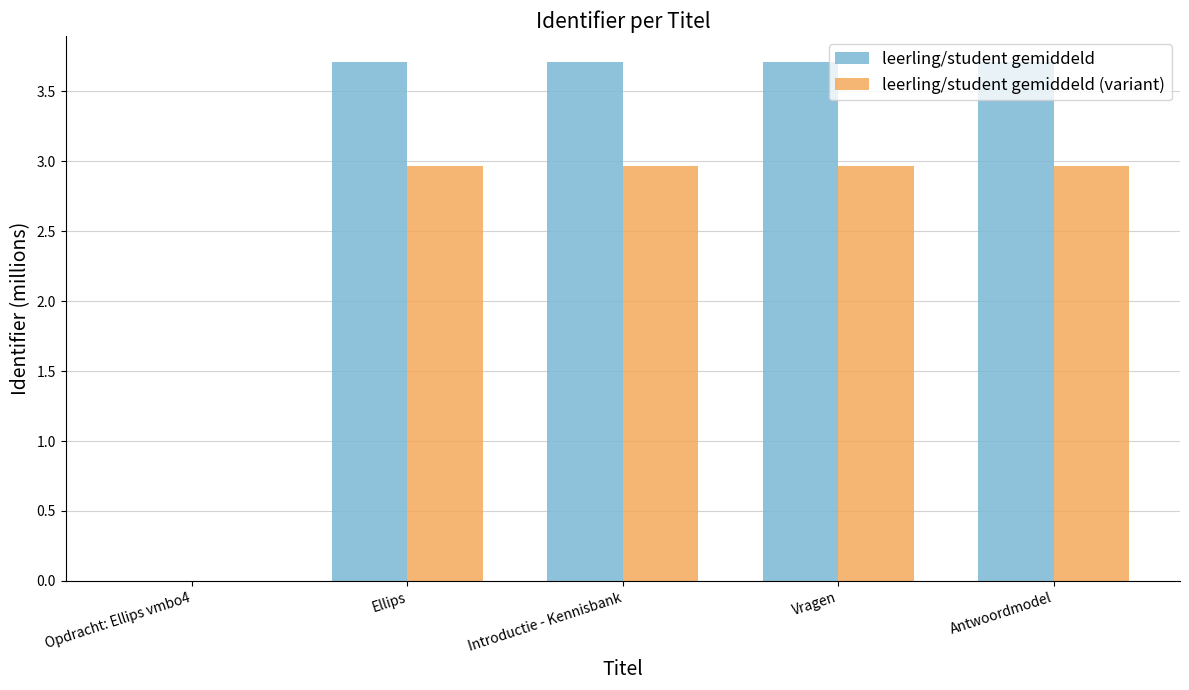

Reading left to right, extract all data points from this chart.

leerling/student gemiddeld: 0.0	3.7	3.7	3.7	3.7
leerling/student gemiddeld (variant): 0.0	3.0	3.0	3.0	3.0